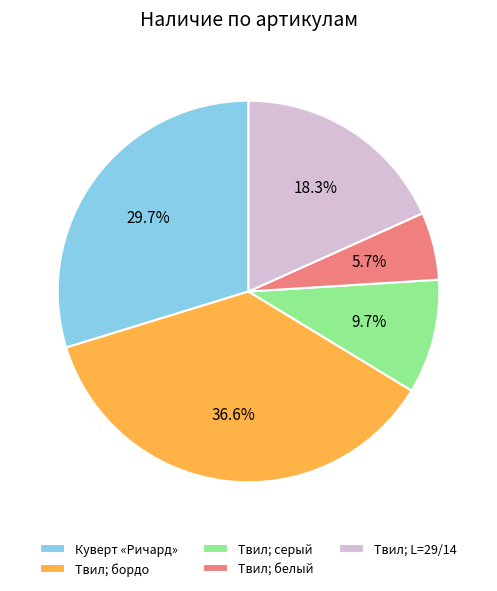

Which slice is the largest?

Твил; бордо